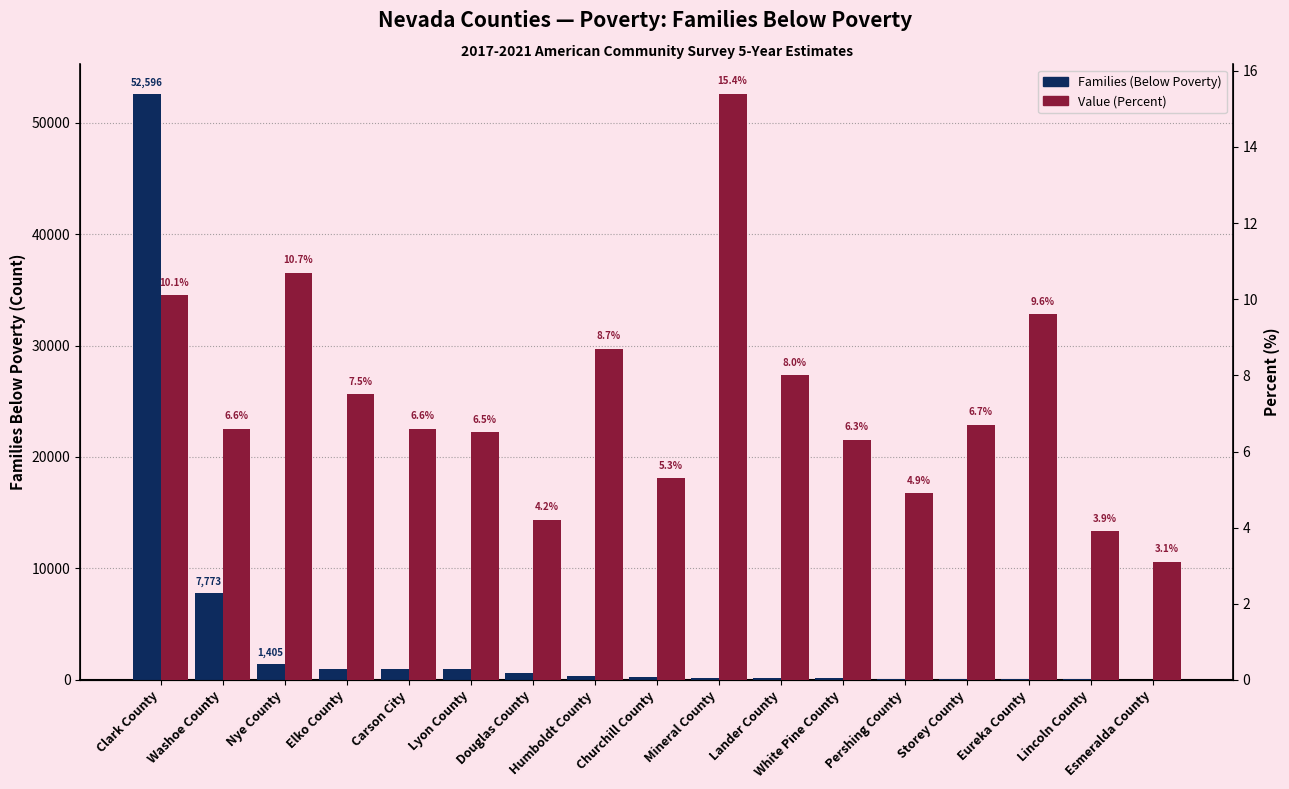

Rank the series by their average value, from highest to lowest.

Families (Below Poverty), Value (Percent)